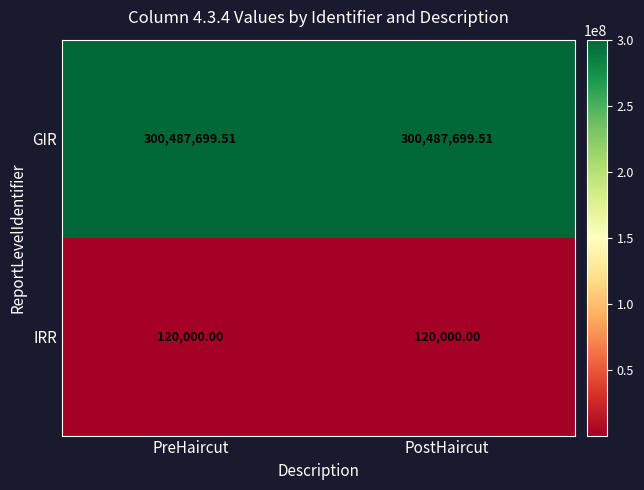

Which series has the largest total across all categories?

GIR